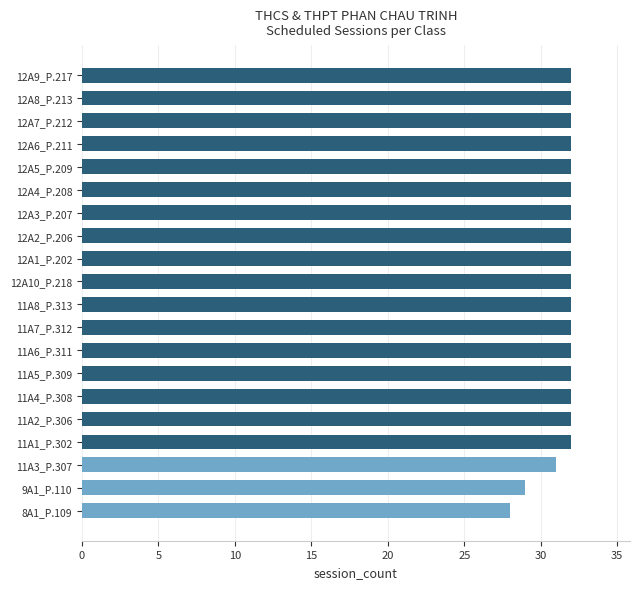

What is the difference between the maximum and minimum values?

4